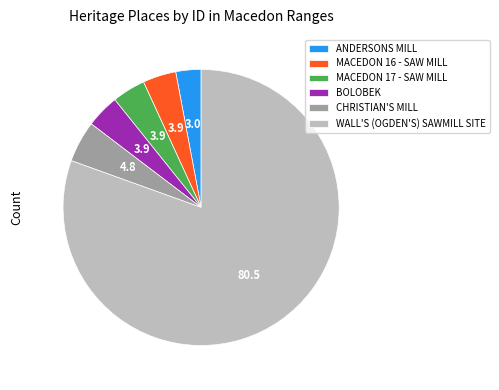

How many segments does this pie chart have?

6